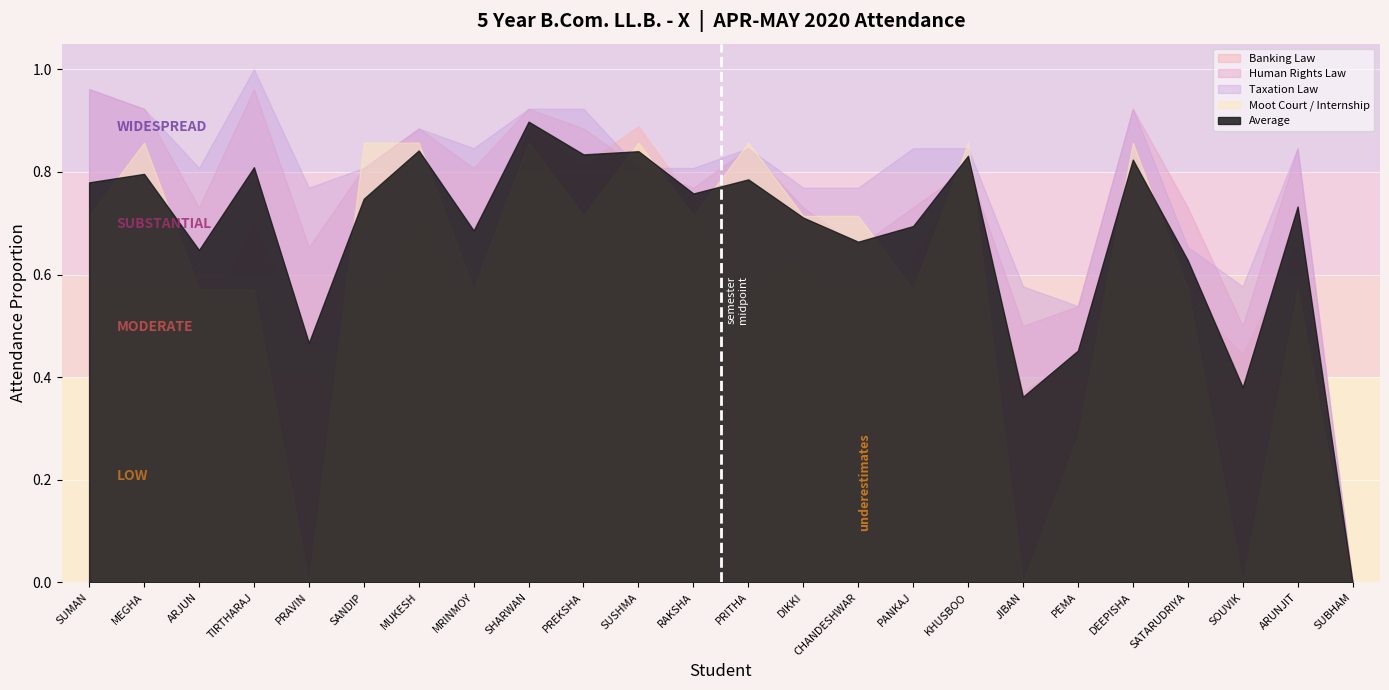

What is the average value of the Banking Law series?

0.6